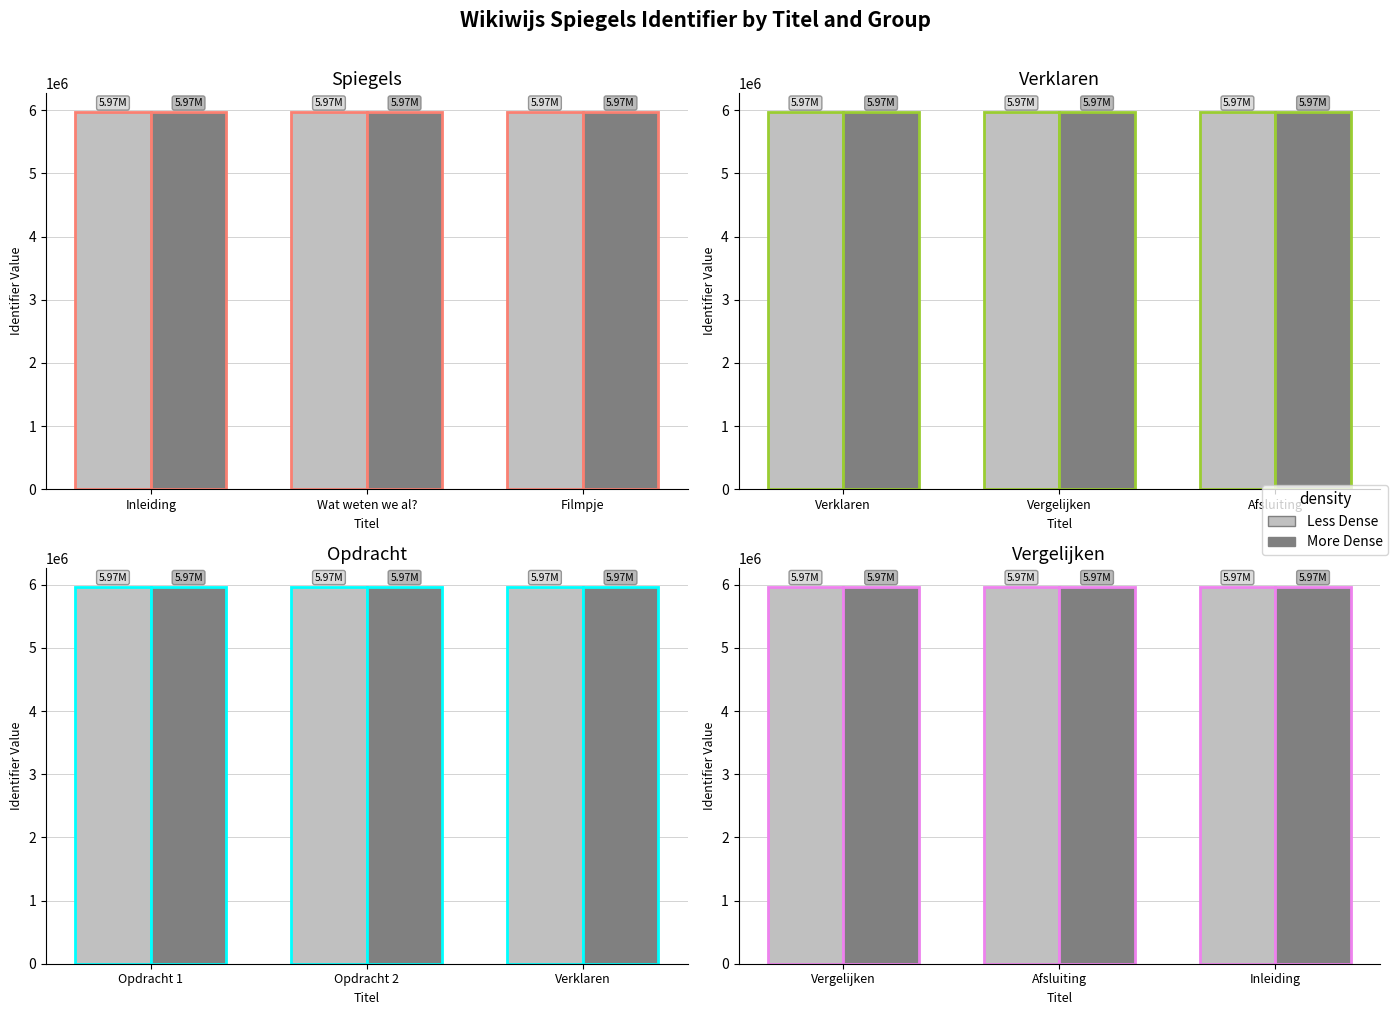

What is the sum of the More Dense values at Vergelijken and Inleiding?

11935556